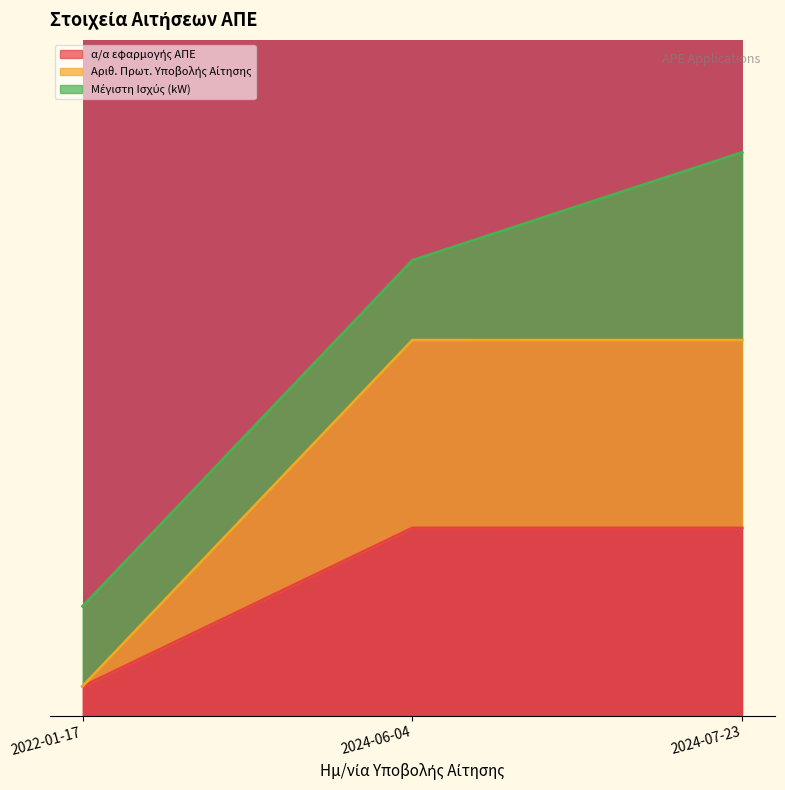

What is the sum of the Αριθ. Πρωτ. Υποβολής Αίτησης values at 2024-07-23 and 2022-01-17?

0.6